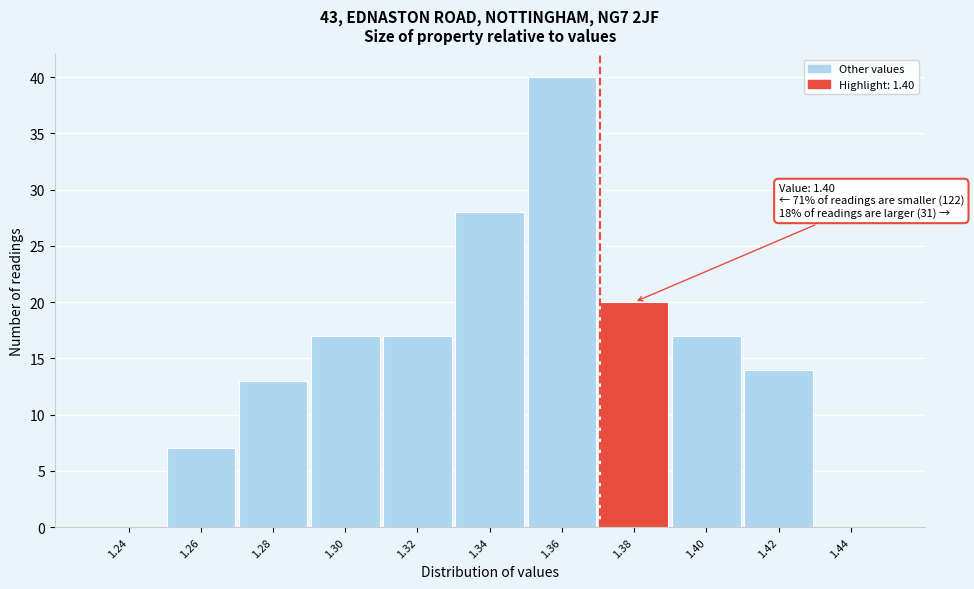

Reading right to left, transcribe all the data shown in this chart.

1.44=0	1.42=14	1.40=17	1.38=20	1.36=40	1.34=28	1.32=17	1.30=17	1.28=13	1.26=7	1.24=0